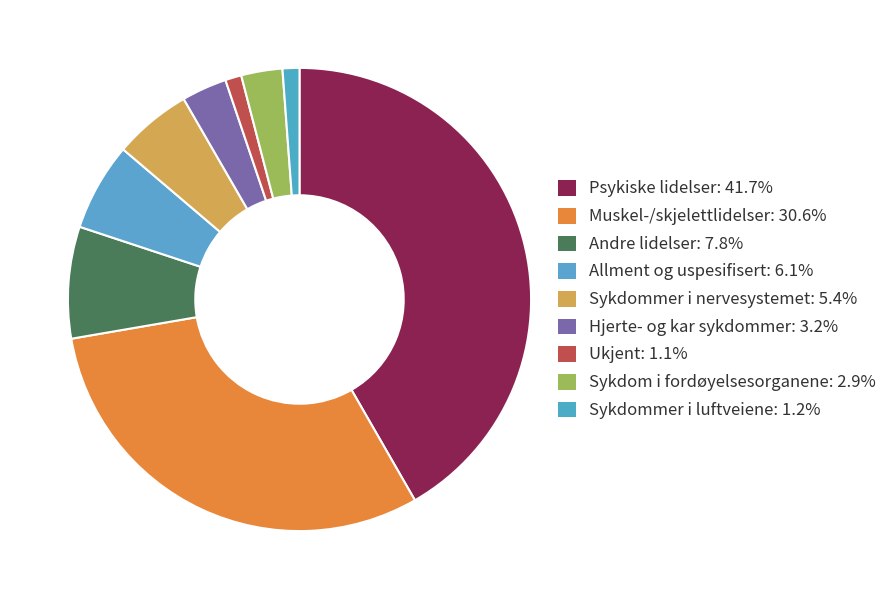

Which slice is the smallest?

Ukjent